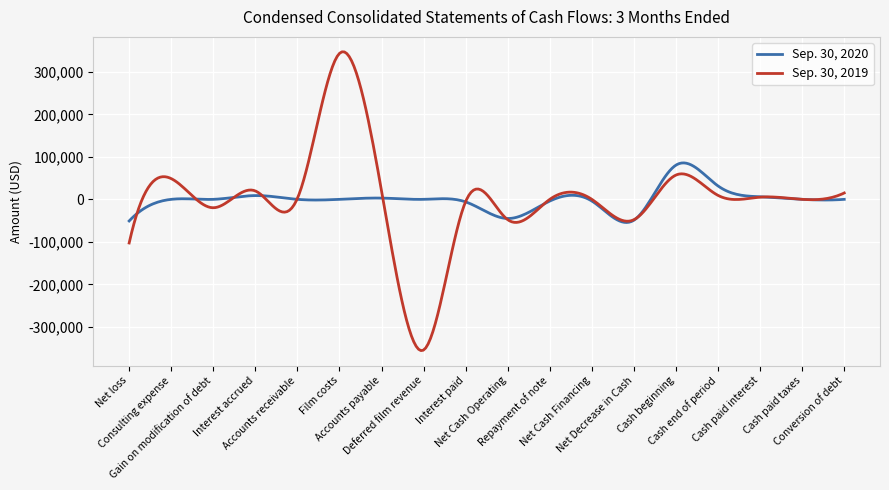

Rank the series by their average value, from highest to lowest.

Sep. 30, 2019, Sep. 30, 2020